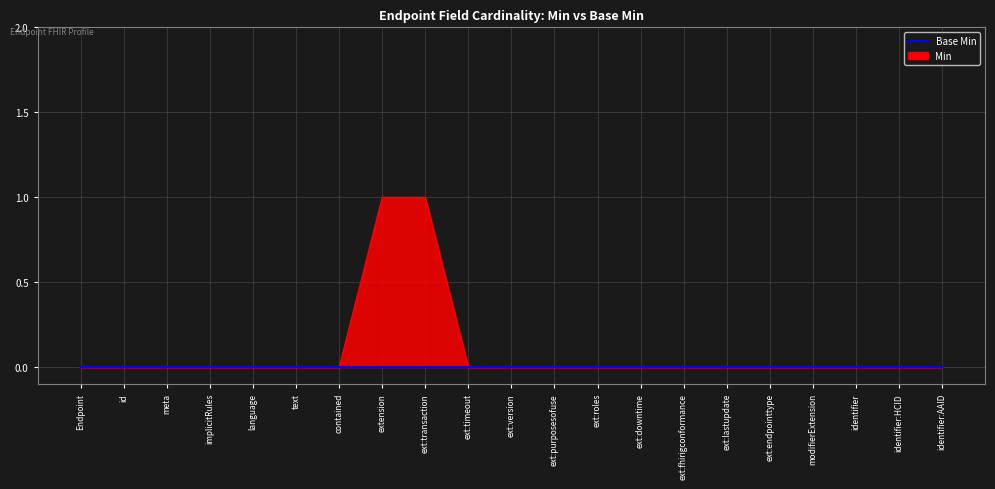

Count the values in the range 0 to 1.

21